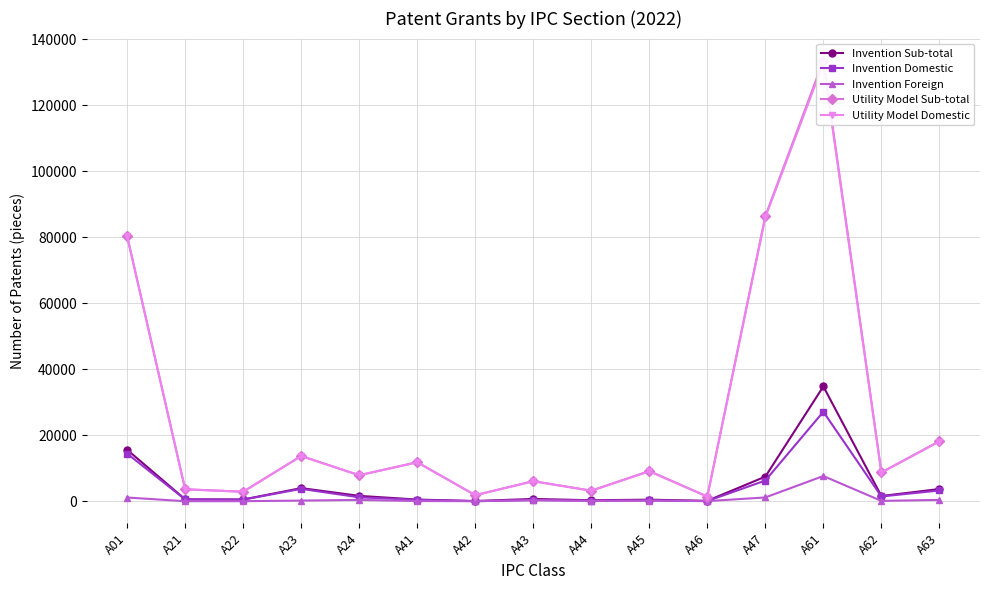

In Invention Foreign, how many points are higher than both neighbors (excluding endpoints)?

4